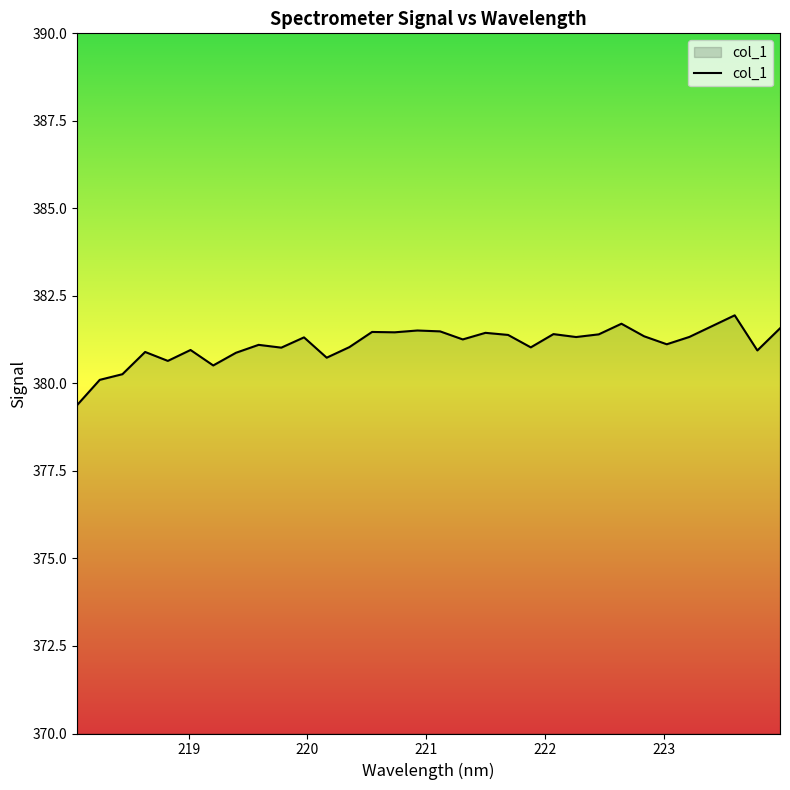

What is the minimum value shown in the chart?

379.4